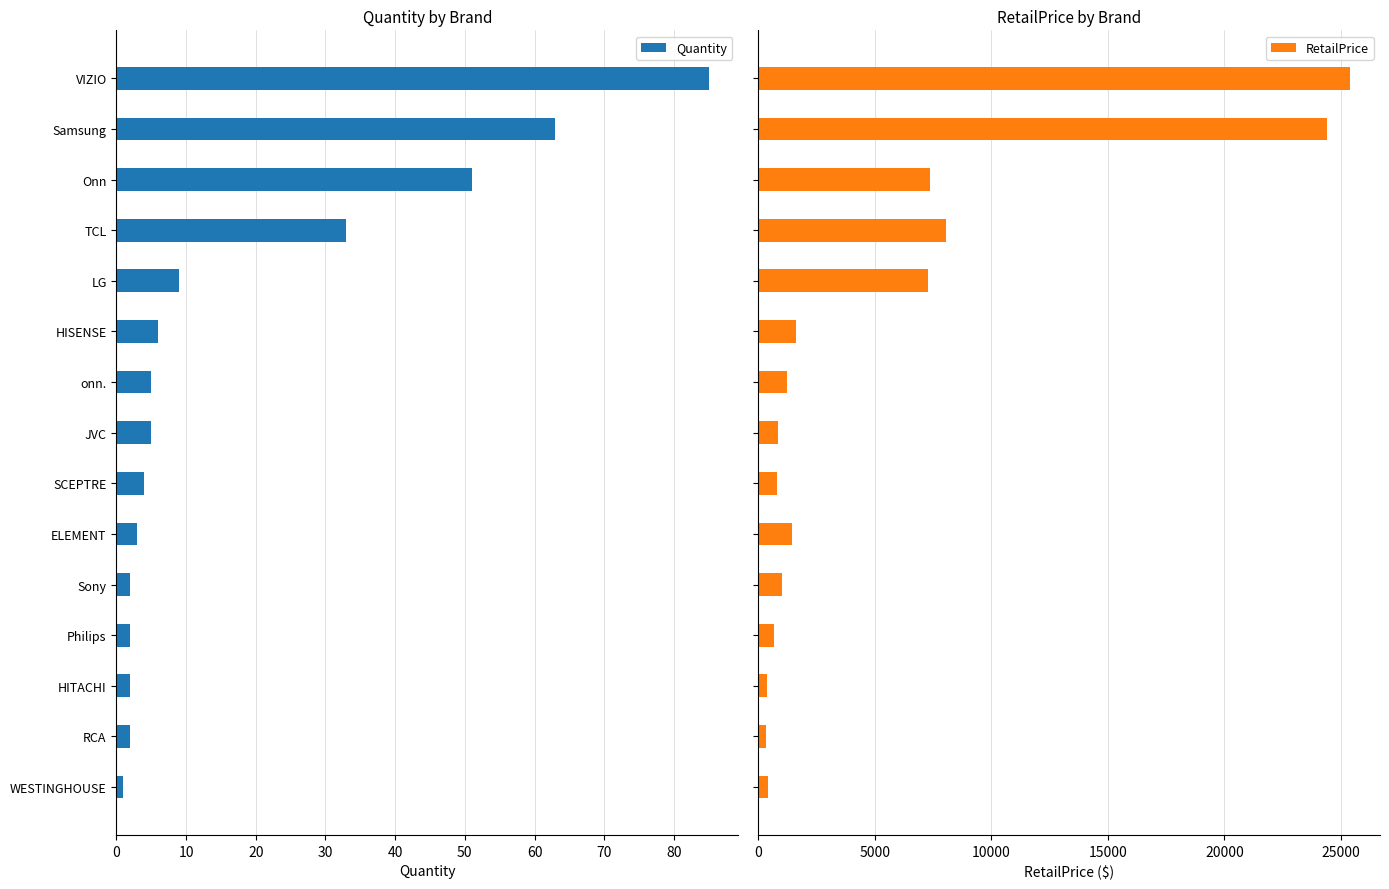

True or false: Quantity has a value of 51 at Onn.

True